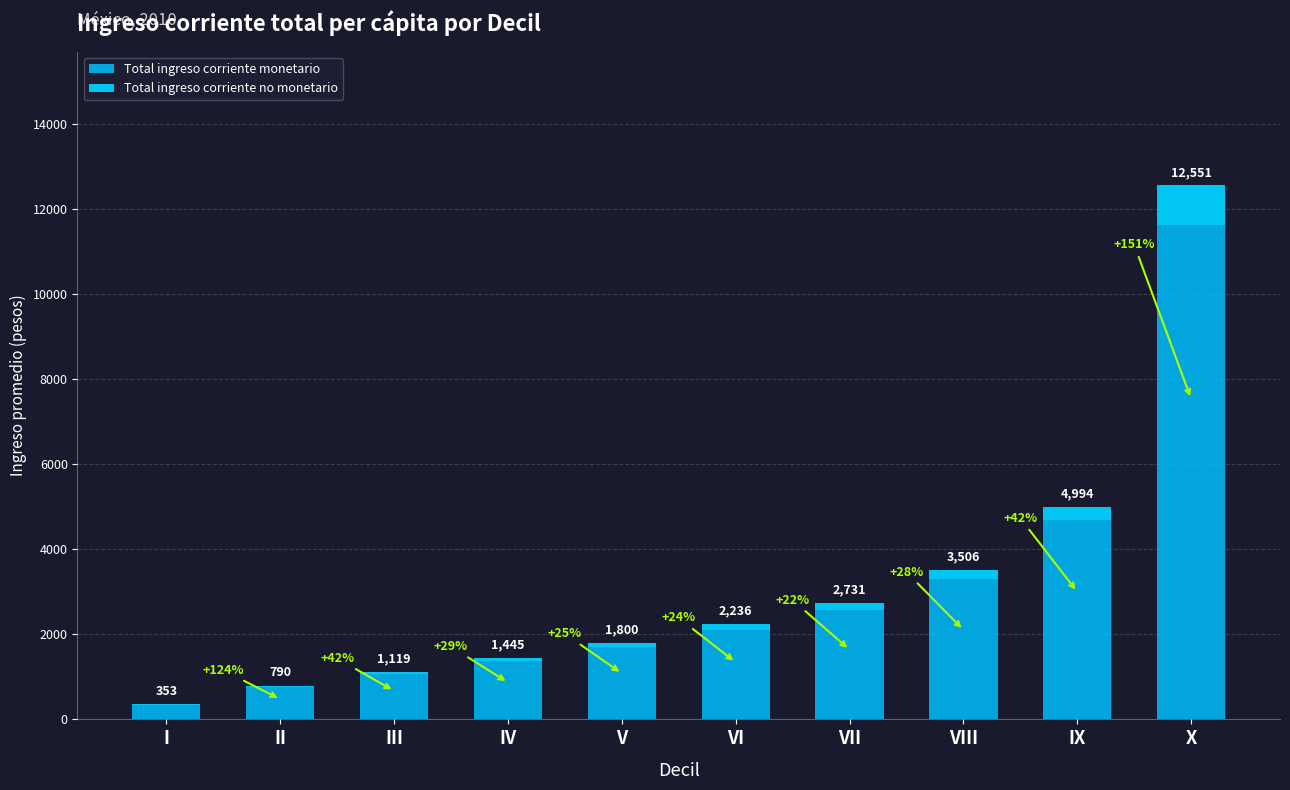

Does the chart contain stacked bars?

Yes